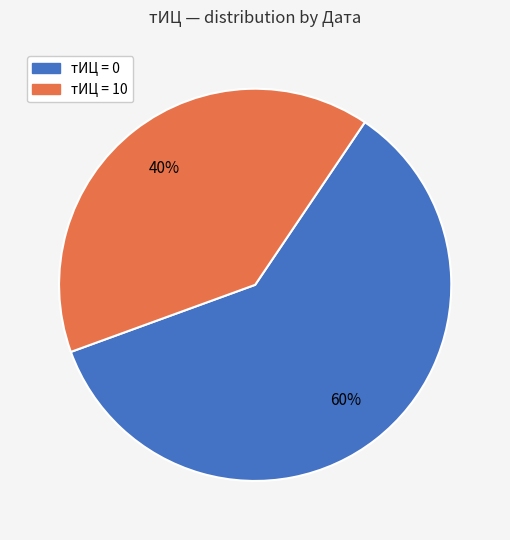

To the nearest percent, what is the average slice percentage?

50%